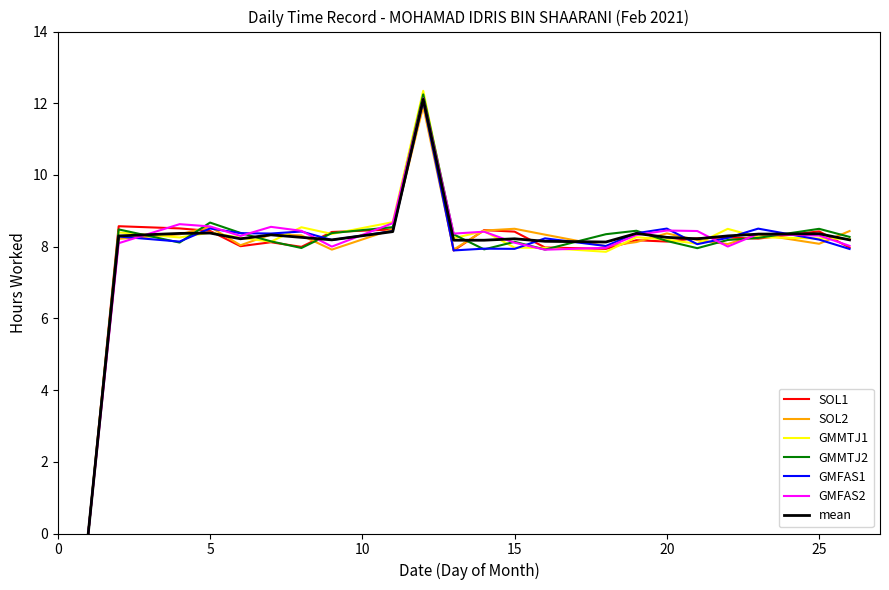

What is the highest value of the mean series?

12.1